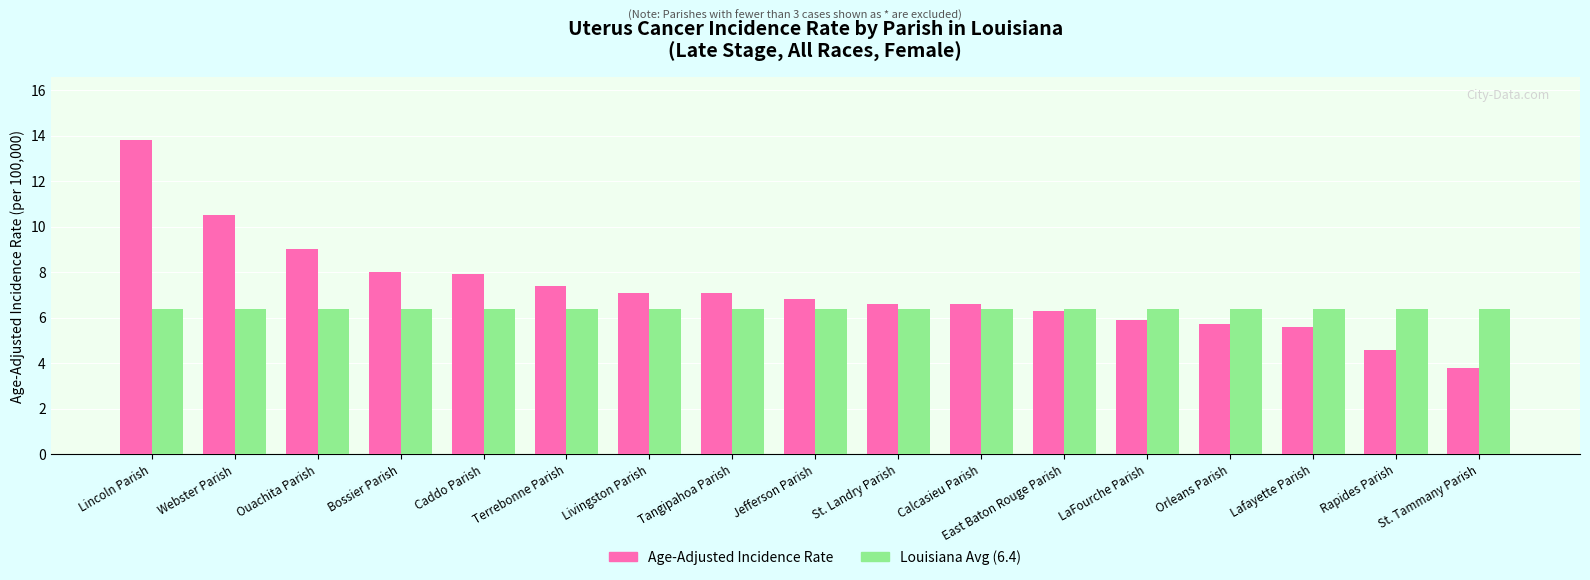

Reading right to left, what are all the values shown in this chart?

Age-Adjusted Incidence Rate: St. Tammany Parish=3.8	Rapides Parish=4.6	Lafayette Parish=5.6	Orleans Parish=5.7	LaFourche Parish=5.9	East Baton Rouge Parish=6.3	Calcasieu Parish=6.6	St. Landry Parish=6.6	Jefferson Parish=6.8	Tangipahoa Parish=7.1	Livingston Parish=7.1	Terrebonne Parish=7.4	Caddo Parish=7.9	Bossier Parish=8.0	Ouachita Parish=9.0	Webster Parish=10.5	Lincoln Parish=13.8
Louisiana Avg: St. Tammany Parish=6.4	Rapides Parish=6.4	Lafayette Parish=6.4	Orleans Parish=6.4	LaFourche Parish=6.4	East Baton Rouge Parish=6.4	Calcasieu Parish=6.4	St. Landry Parish=6.4	Jefferson Parish=6.4	Tangipahoa Parish=6.4	Livingston Parish=6.4	Terrebonne Parish=6.4	Caddo Parish=6.4	Bossier Parish=6.4	Ouachita Parish=6.4	Webster Parish=6.4	Lincoln Parish=6.4